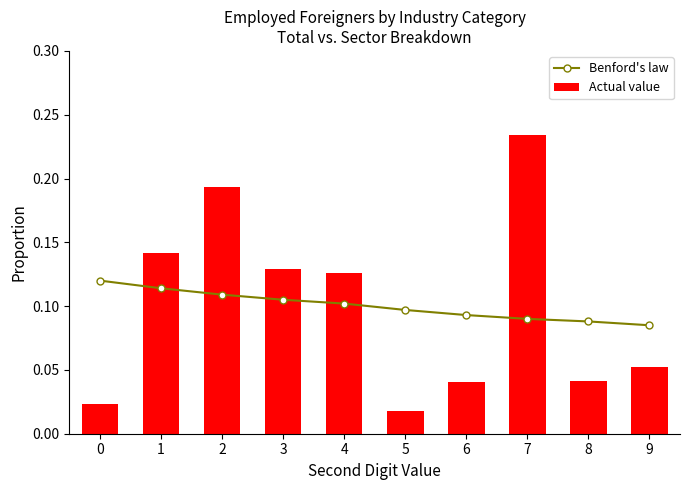

What are all the series names shown in the legend?

Benford's law, Actual value